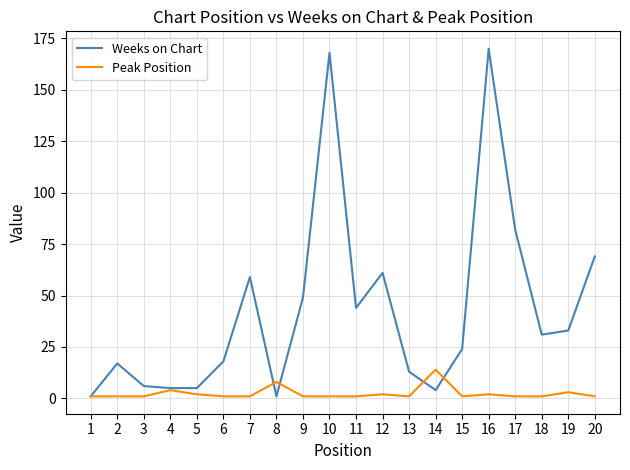

Reading left to right, extract all data points from this chart.

Weeks on Chart: 1	17	6	5	5	18	59	1	49	168	44	61	13	4	24	170	82	31	33	69
Peak Position: 1	1	1	4	2	1	1	8	1	1	1	2	1	14	1	2	1	1	3	1